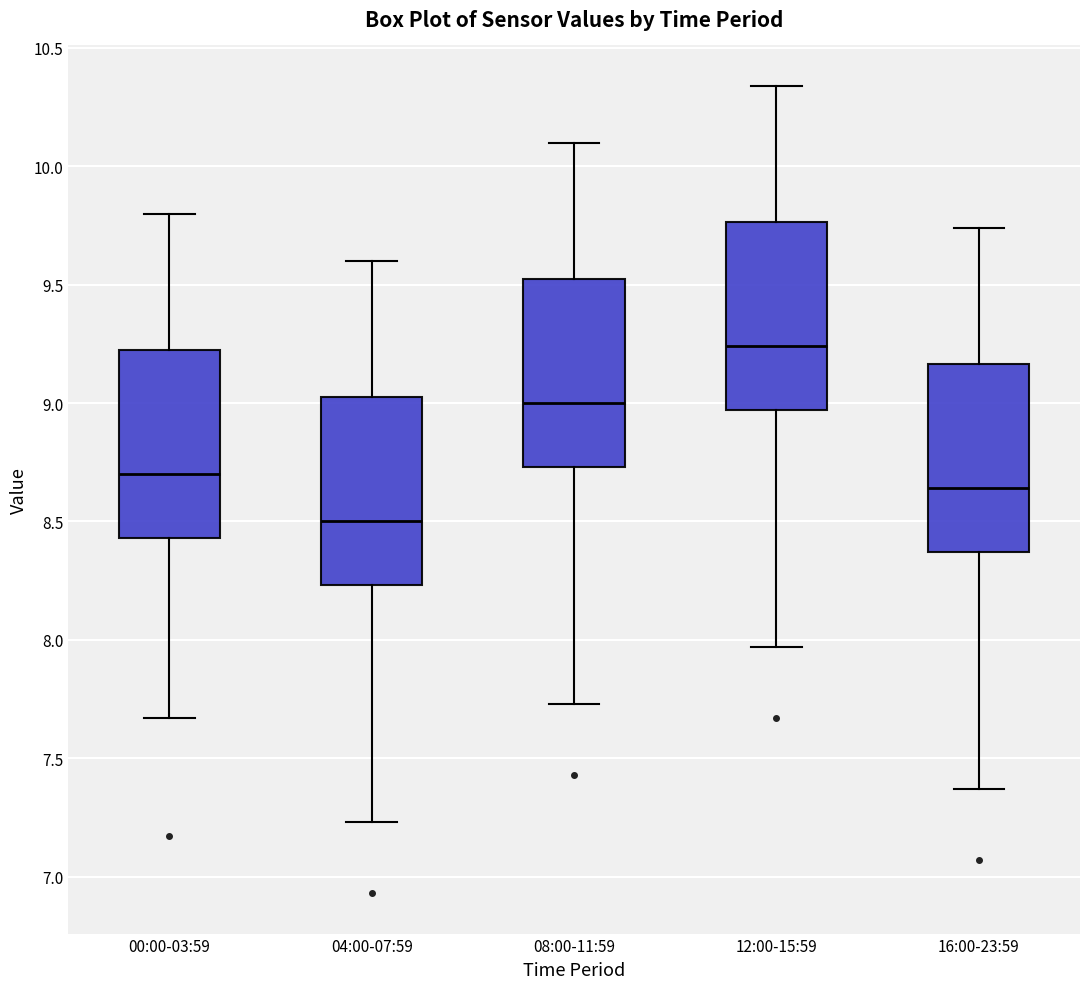

Which box's median line is the lowest?

04:00-07:59